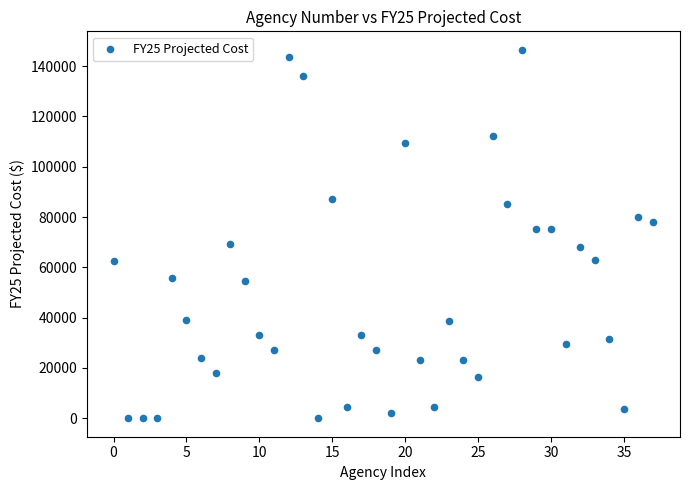

What is the range of Y values (max minus min)?

146494.0